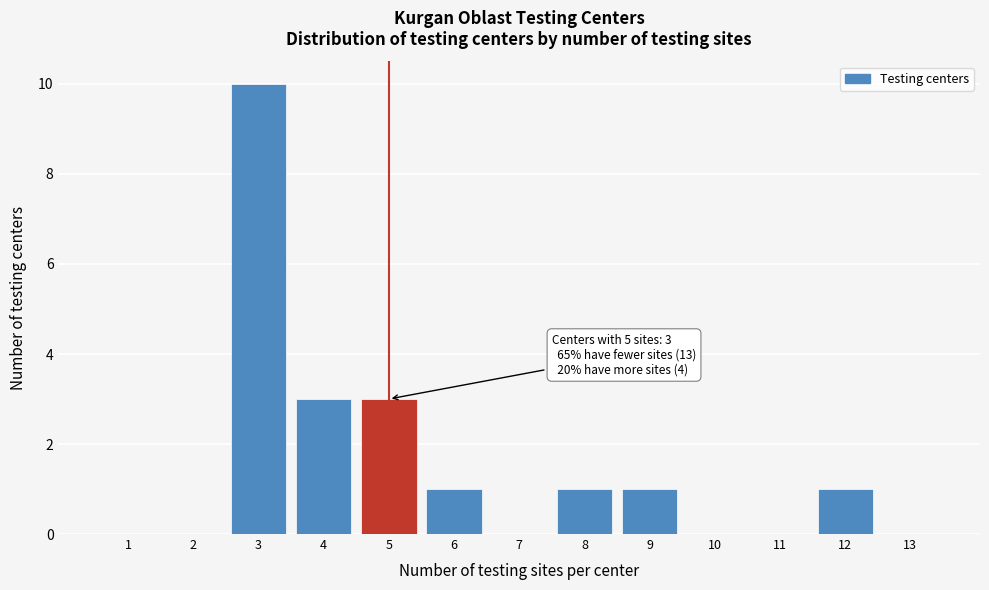

Over which range of the x-axis is the bar tallest?

2.5 to 3.5